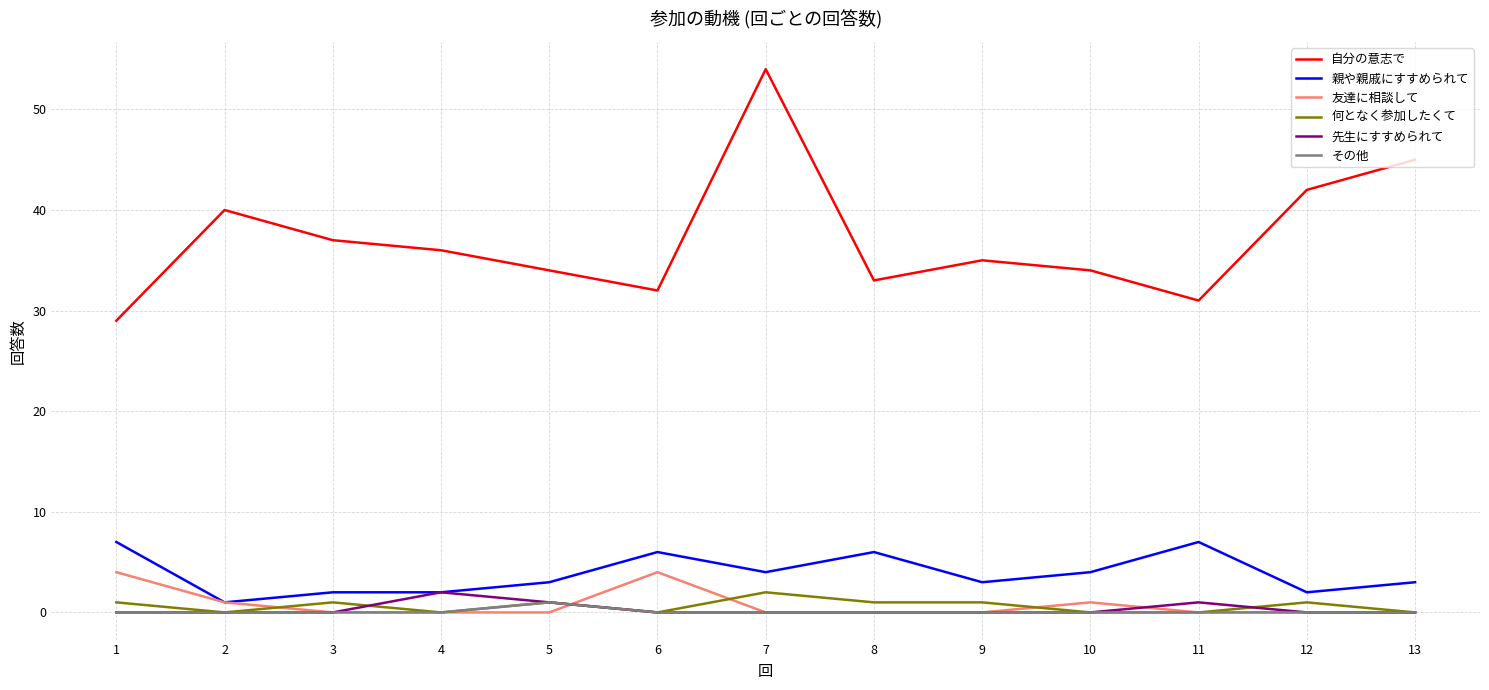

True or false: その他 and 自分の意志で intersect in this chart.

False